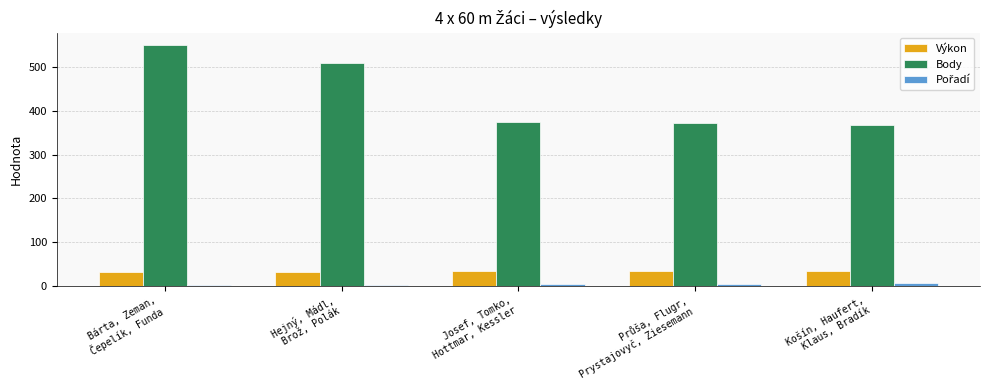

What is the highest value of the Body series?

552.0